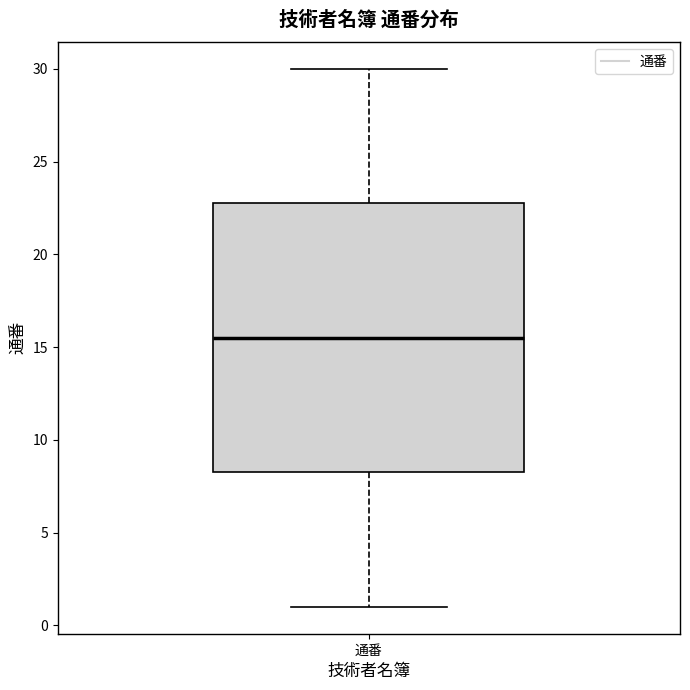

Transcribe this box plot: give where the median line is, the range the box spans, and where the two whiskers end, as read against the y-axis. The values are not printed on the chart, so give them approximately, as read against the axis.

median 15.5, box 8.5 to 23.0, whiskers 1.0 to 30.0